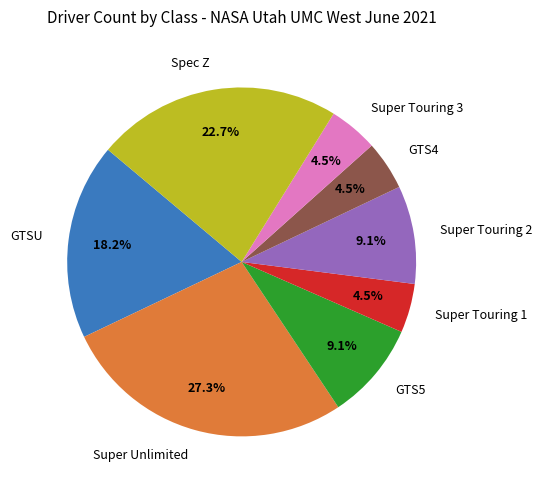

Count the number of slices in the pie.

8